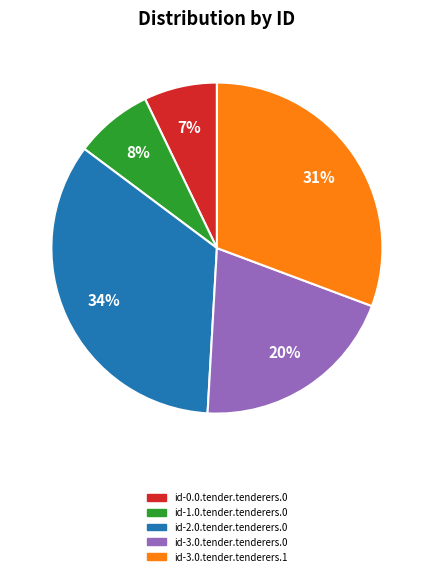

To the nearest percent, what is the average slice percentage?

20%